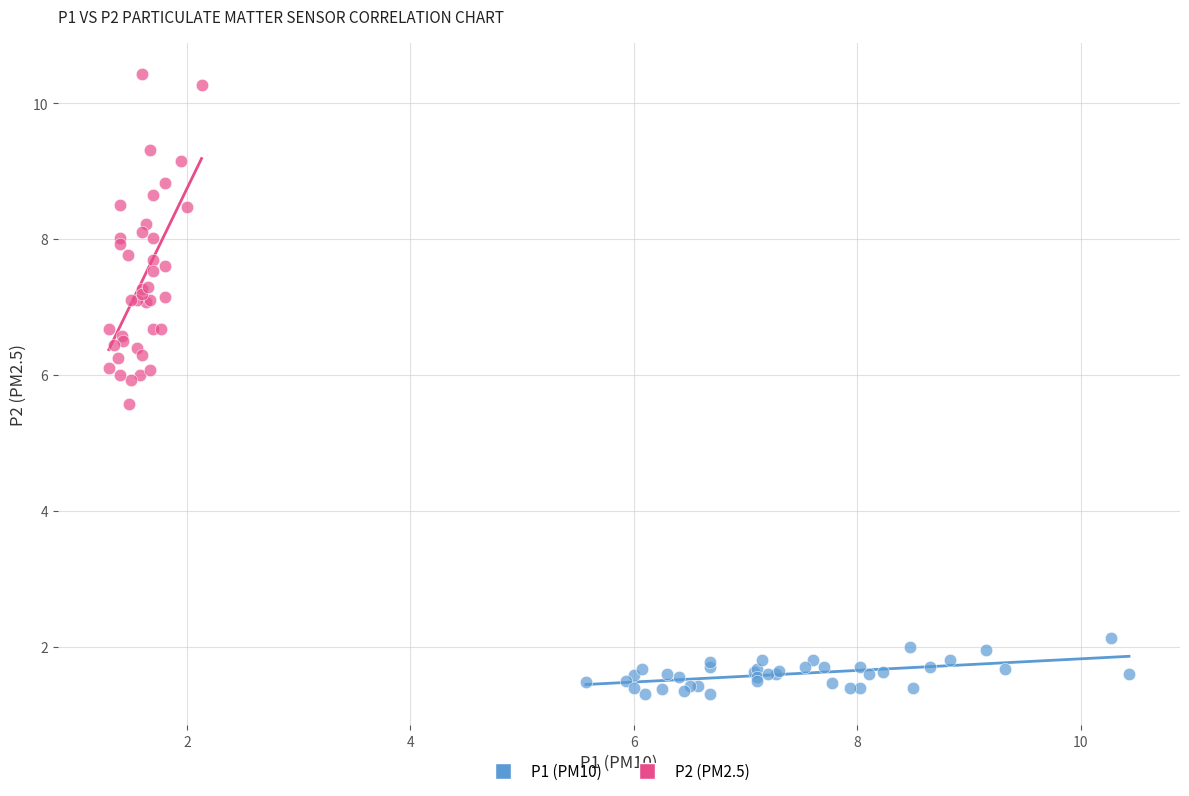

Which series contains the highest Y value?

P2 (PM2.5)